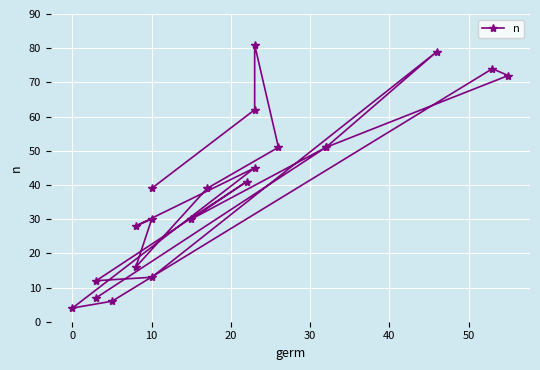

How many interior local valleys (lower than both neighbors) does the data have?

6